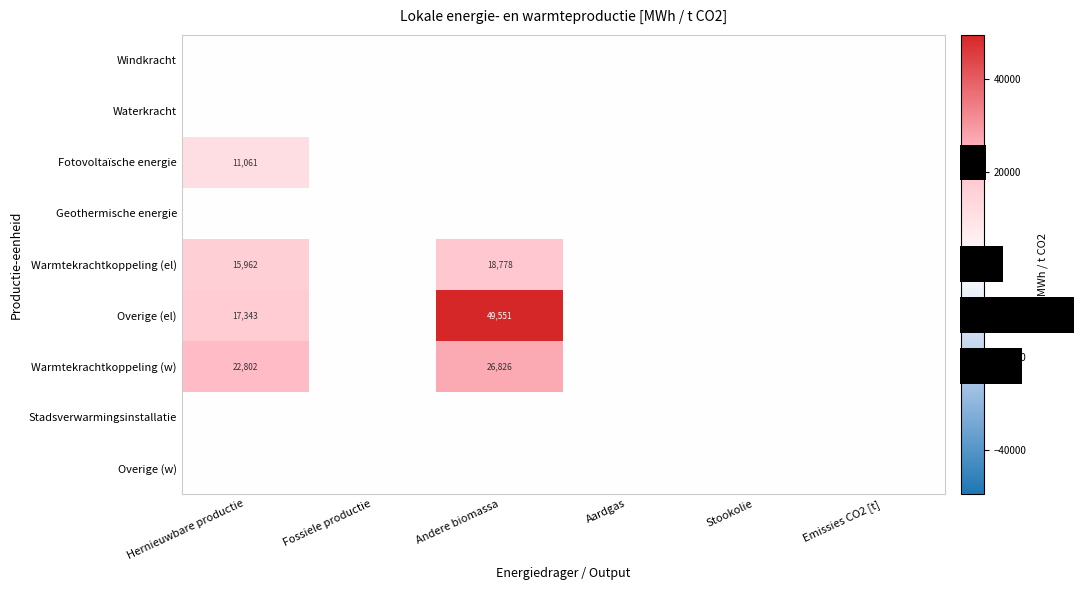

At which category is the sum across all series the highest?

Andere biomassa